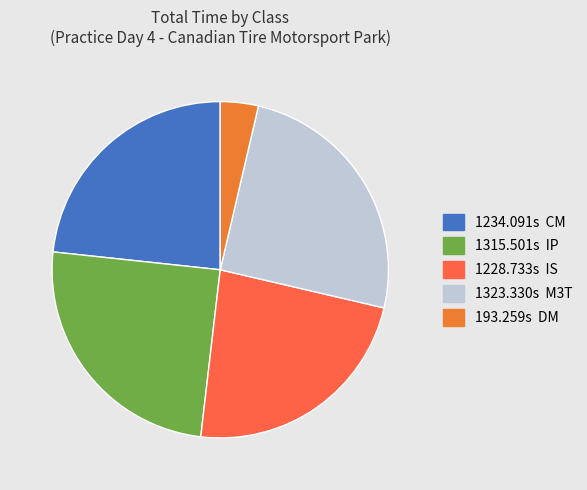

To the nearest percent, what is the difference between the largest and smallest slice percentages?

21%